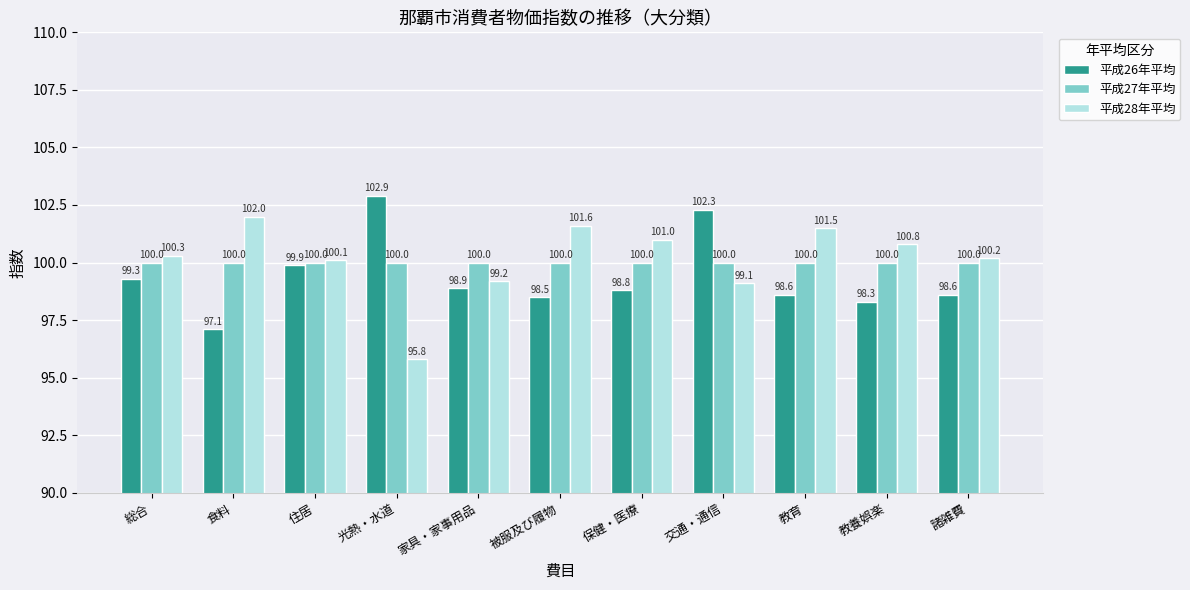

Rank the categories by 平成28年平均 value from lowest to highest.

光熱・水道, 交通・通信, 家具・家事用品, 住居, 諸雑費, 総合, 教養娯楽, 保健・医療, 教育, 被服及び履物, 食料